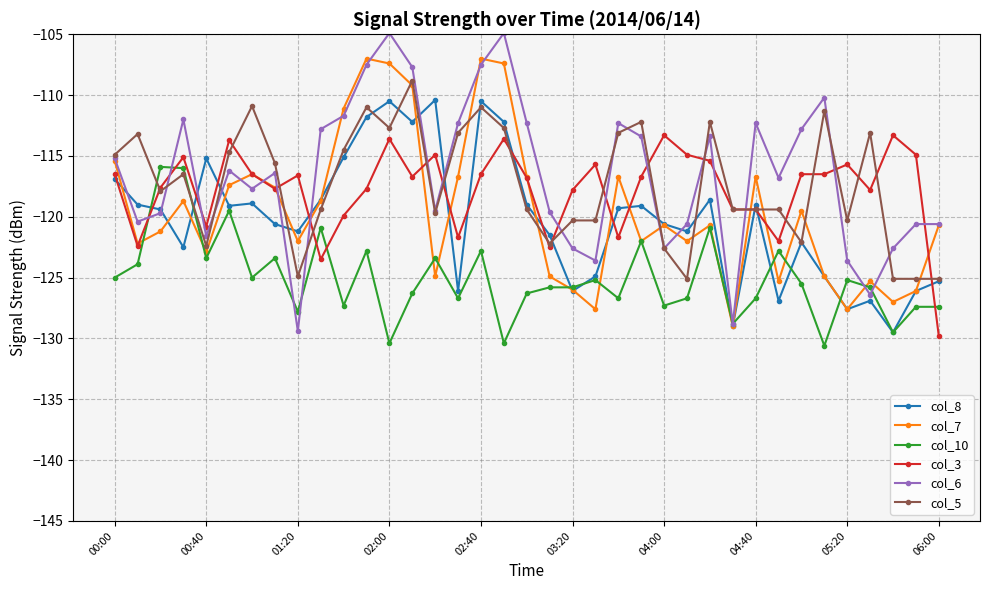

Which series has the largest range (max minus min)?

col_6